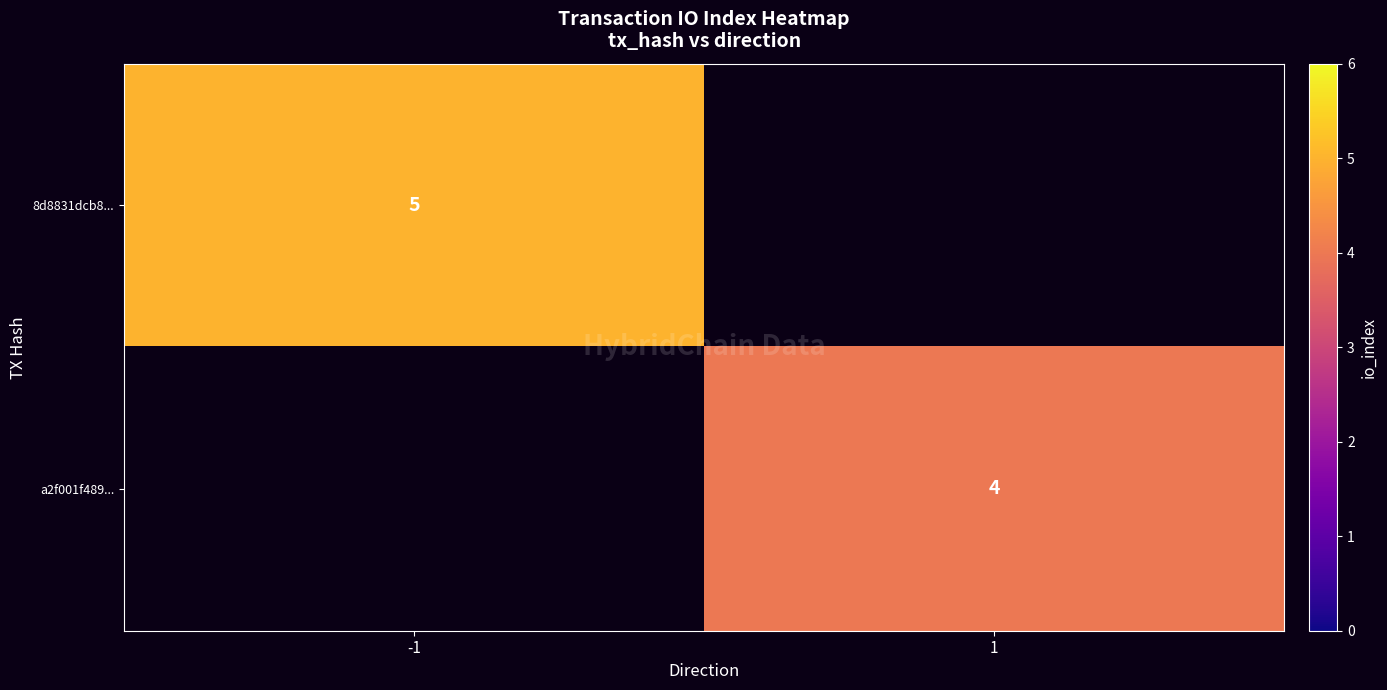

Between 1 and -1, which is larger?

-1